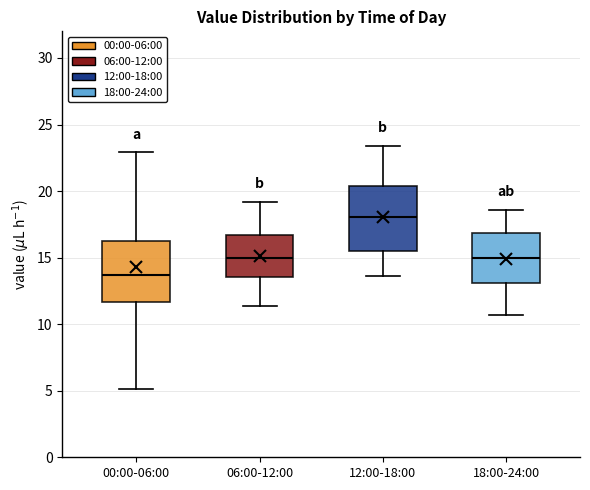

Which box's median line is the lowest?

00:00-06:00